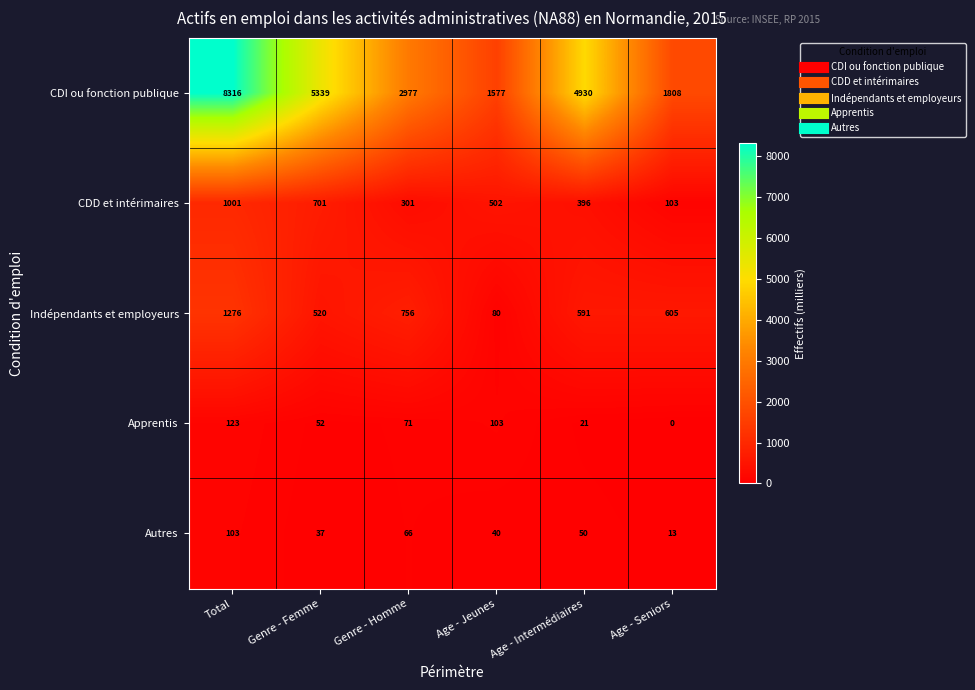

What is the difference between the highest and lowest values at Age - Intermédiaires?

4909